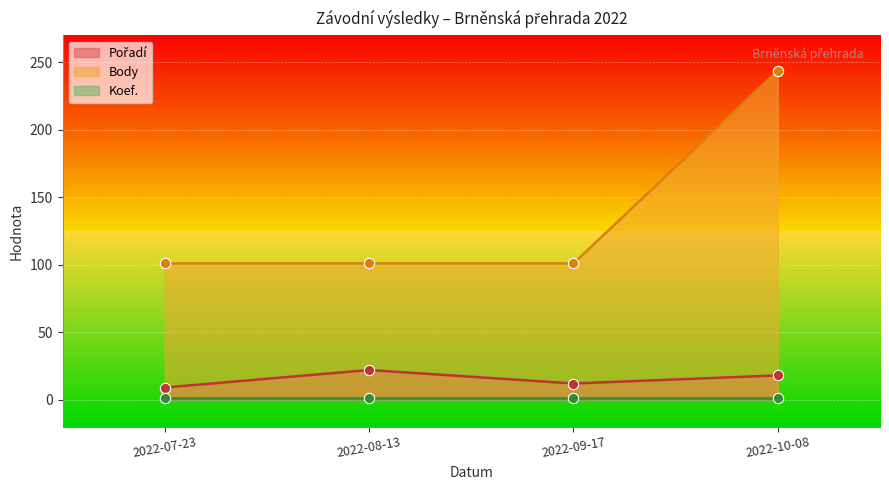

At which label does Body reach its peak?

2022-10-08